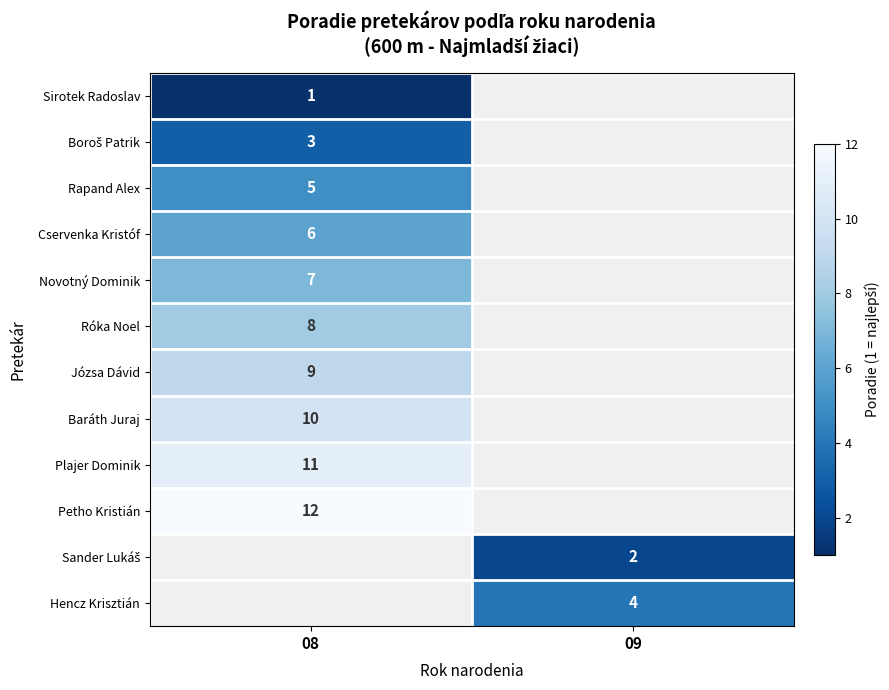

The Hencz Krisztián series shows 6 at 09. True or false?

False